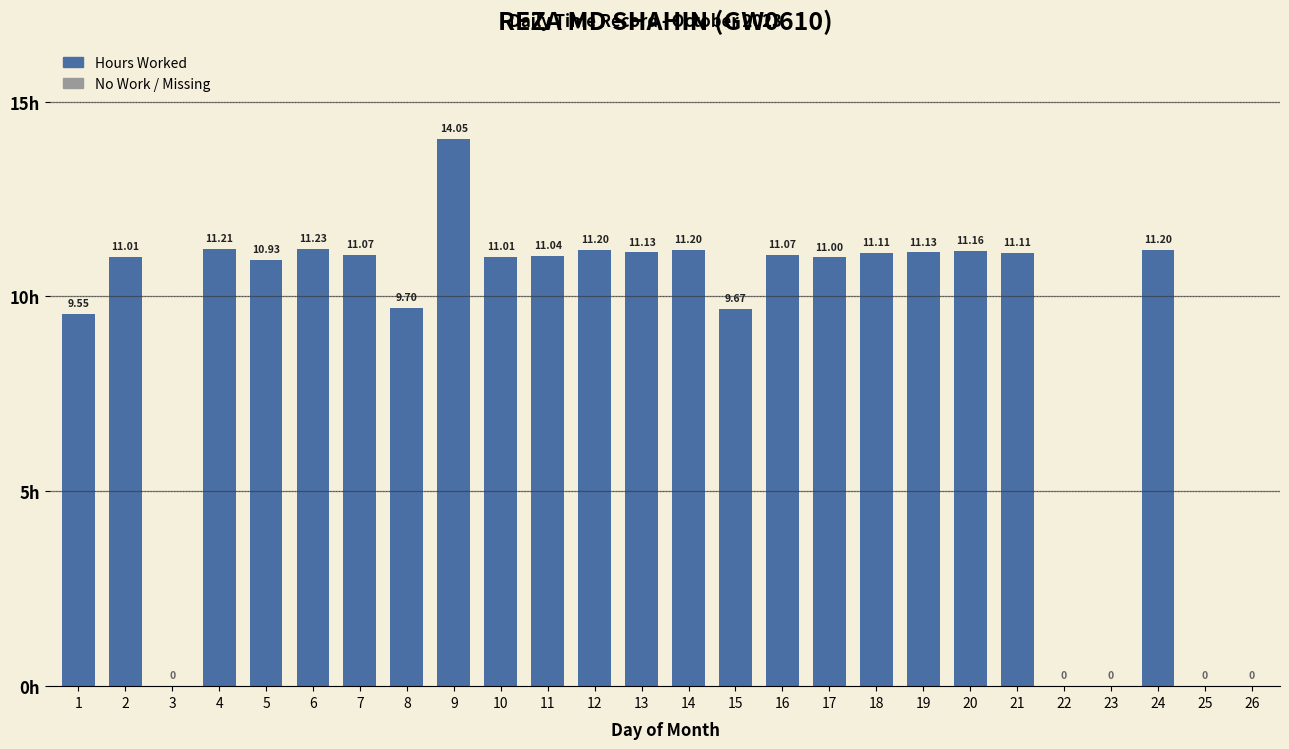

What is the change in value from 8 to 19?

+1.4